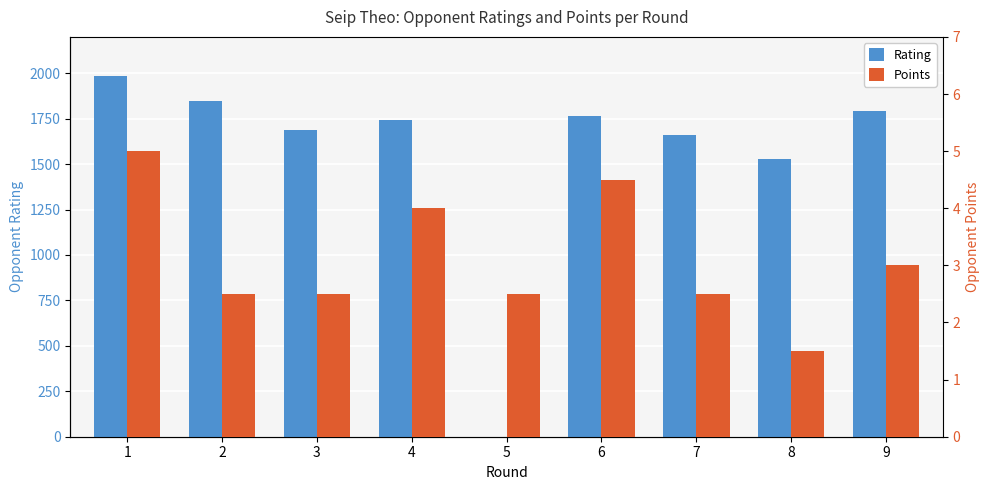

What is the difference between the Rating values at 2 and 8?

320.0